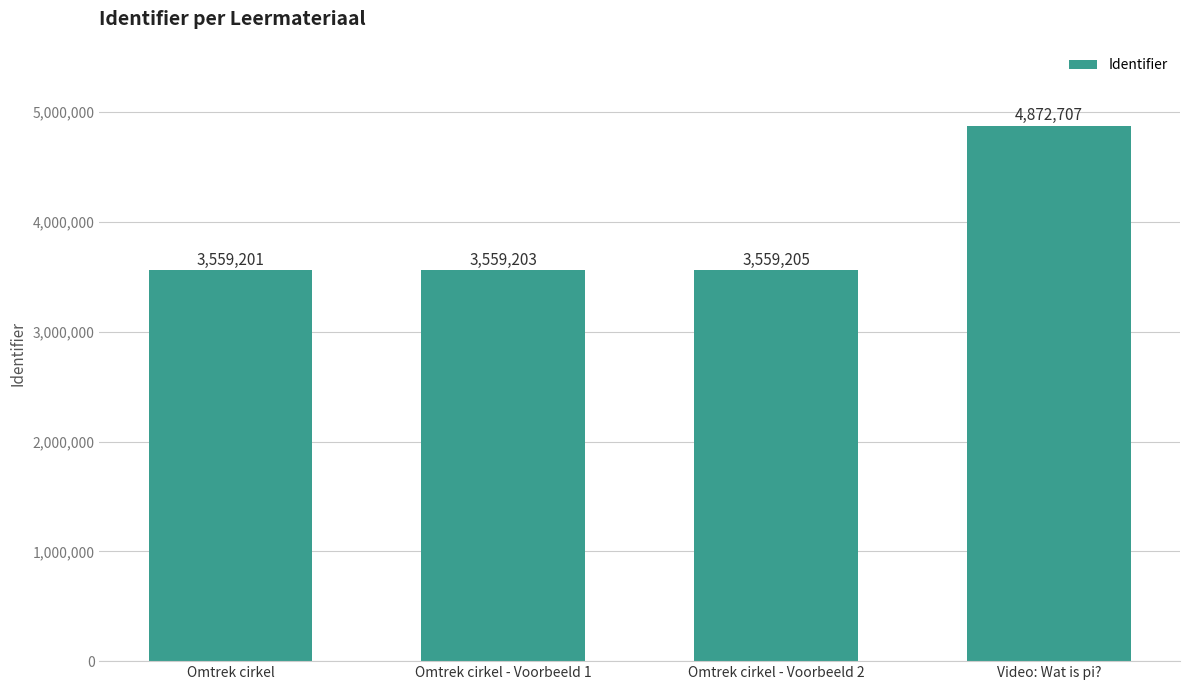

What is the difference between the maximum and minimum values?

1313506